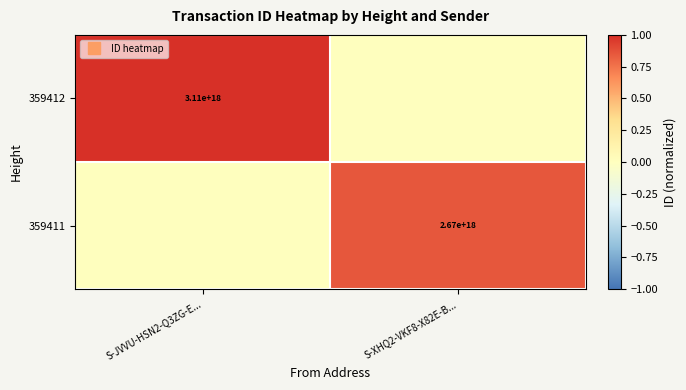

How many series are shown in this chart?

2